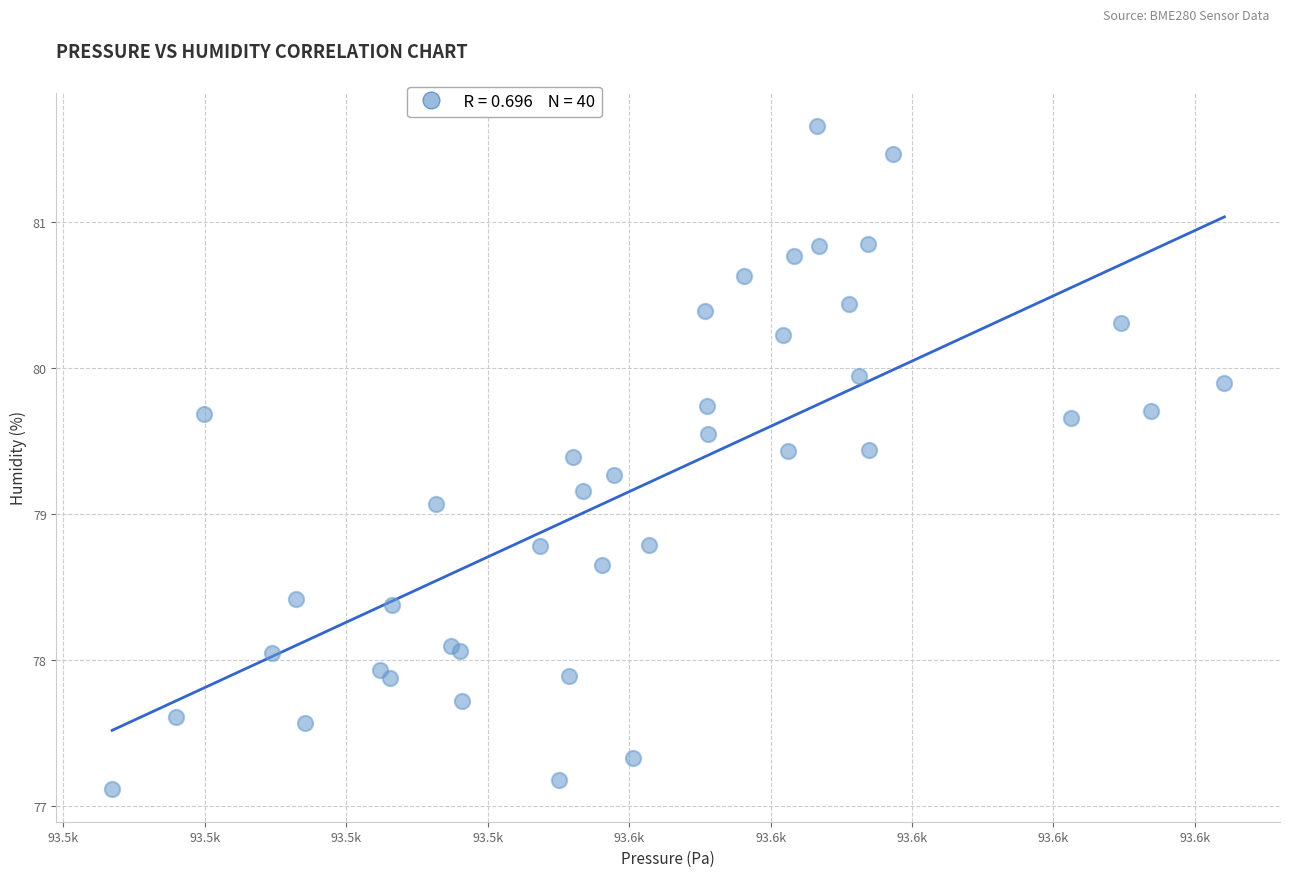

What Y value in the scatter plot is closest to 79?

79.1